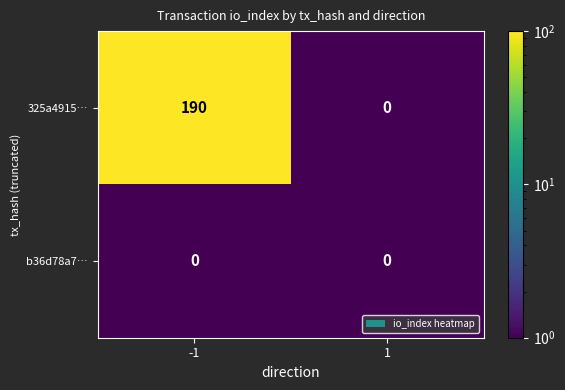

What is the total value across all series at -1?

190